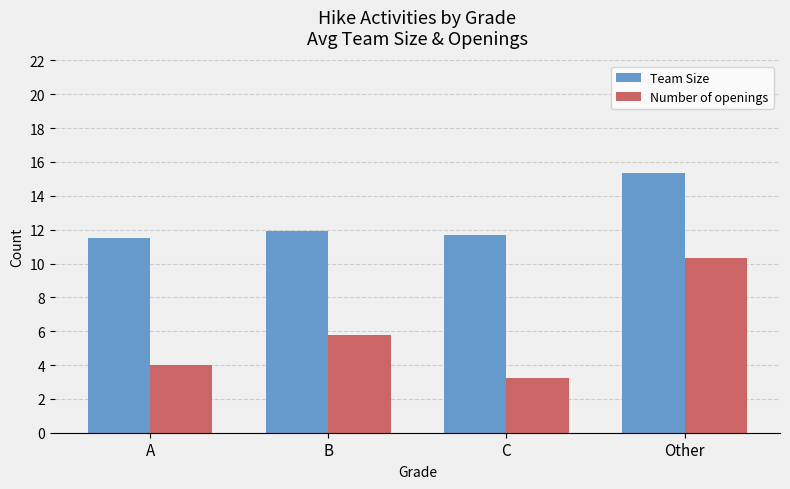

At which label does Number of openings reach its peak?

Other